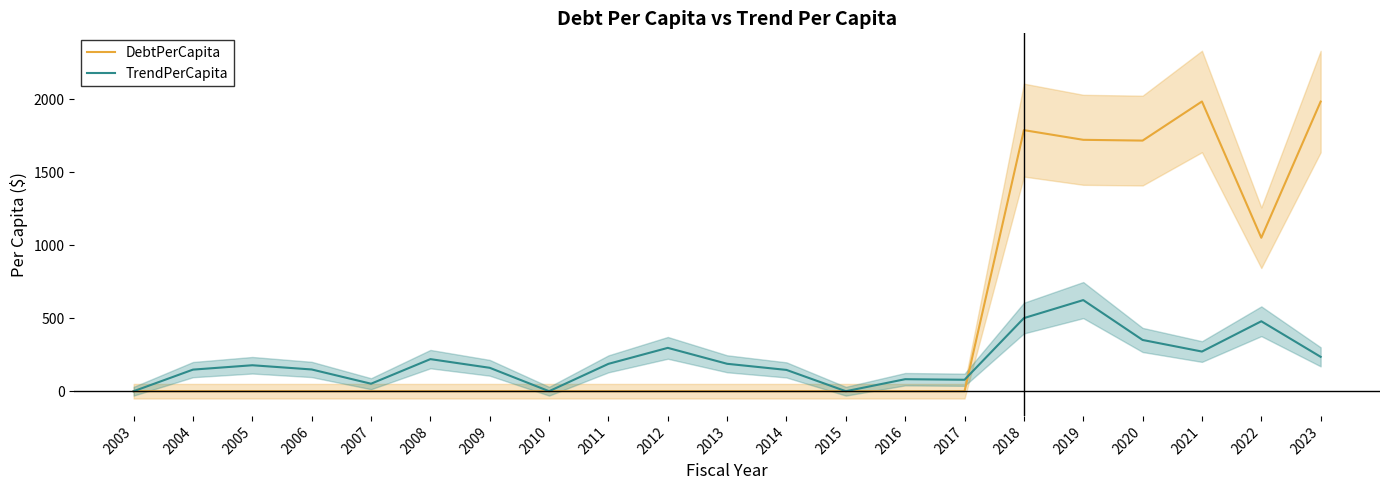

Which series has the largest total across all categories?

DebtPerCapita